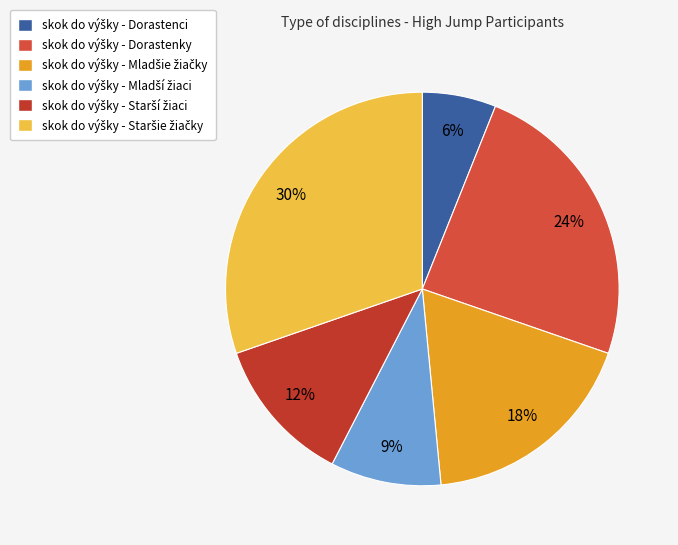

The skok do výšky - Starší žiaci slice represents 12% of the pie. True or false?

True